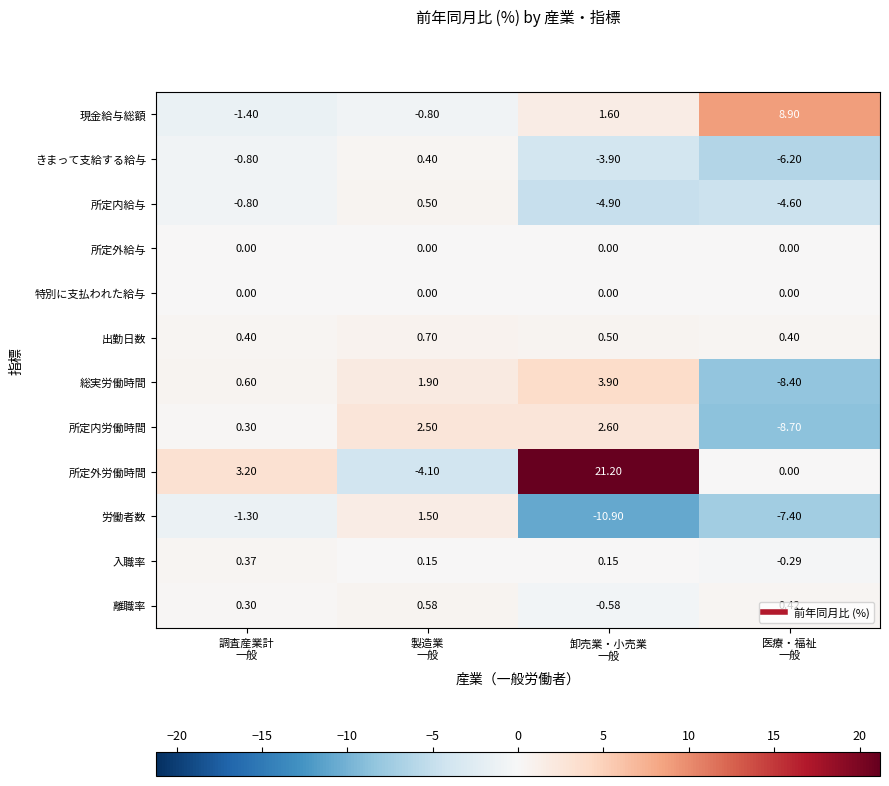

Which series has the largest total across all categories?

所定外労働時間